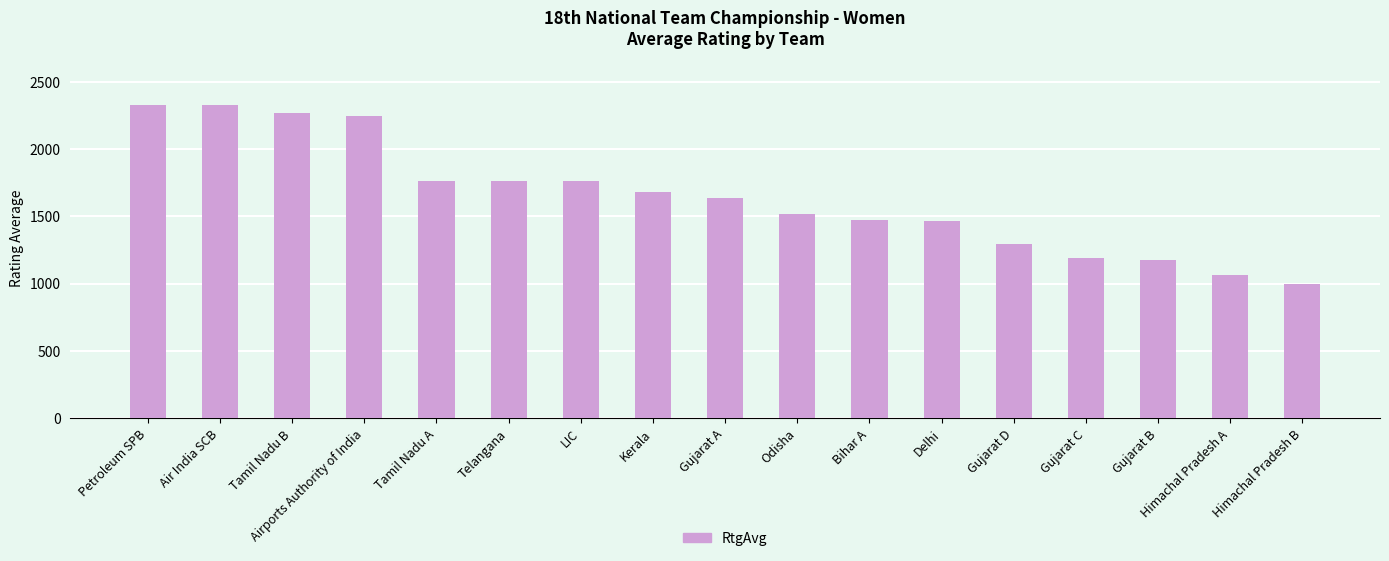

Read the value at Bihar A, to the nearest 100.

1500